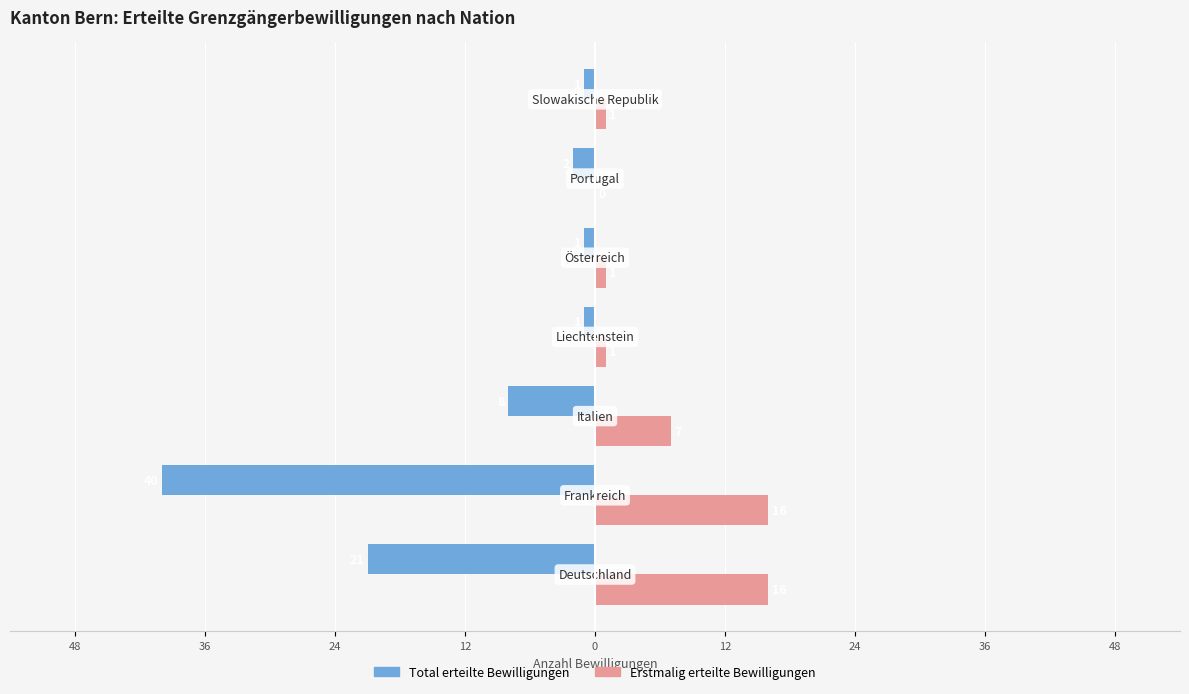

What are all the series names shown in the legend?

Total erteilte Bewilligungen, Erstmalig erteilte Bewilligungen